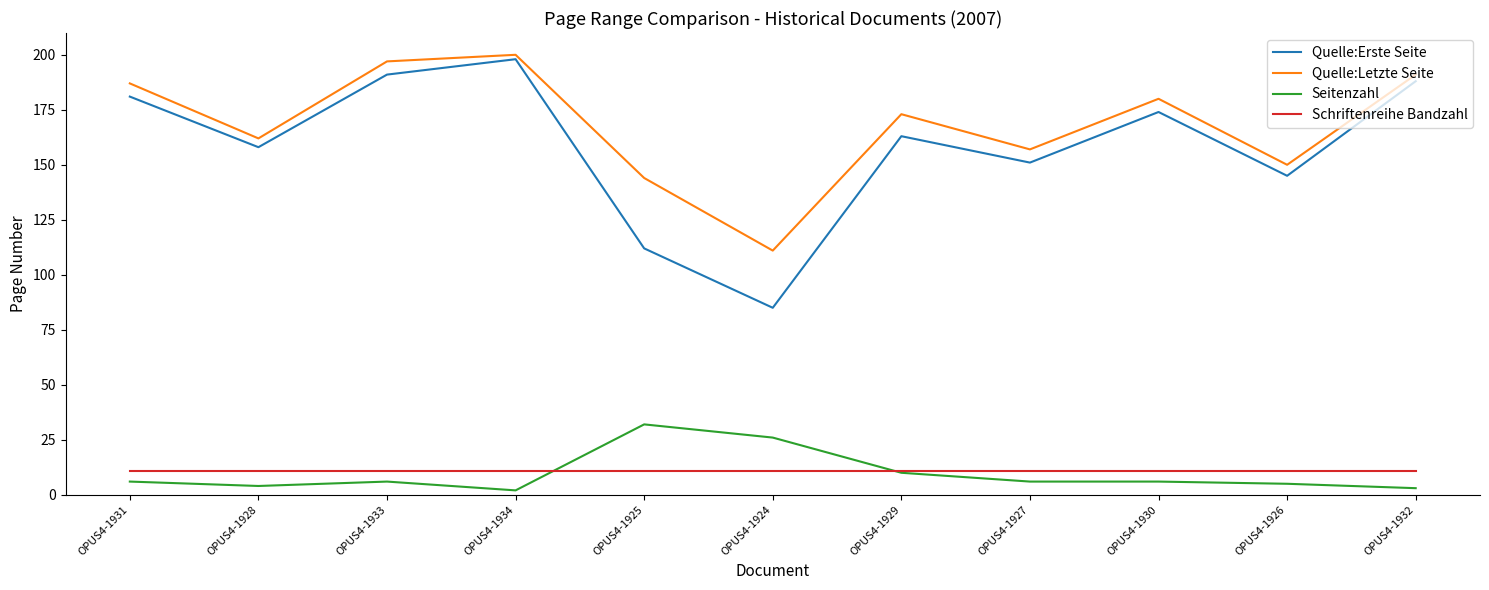

Which series changed the most between OPUS4-1928 and OPUS4-1925?

Quelle:Erste Seite